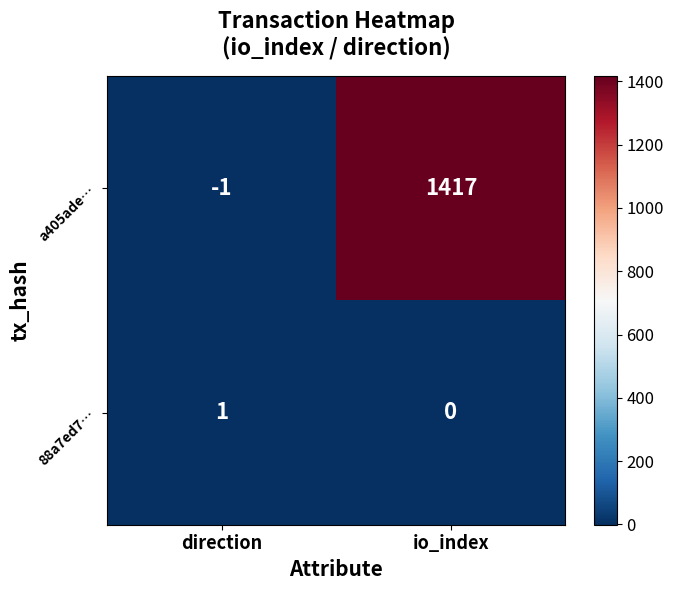

True or false: a405ade… has a value of -1 at direction.

True